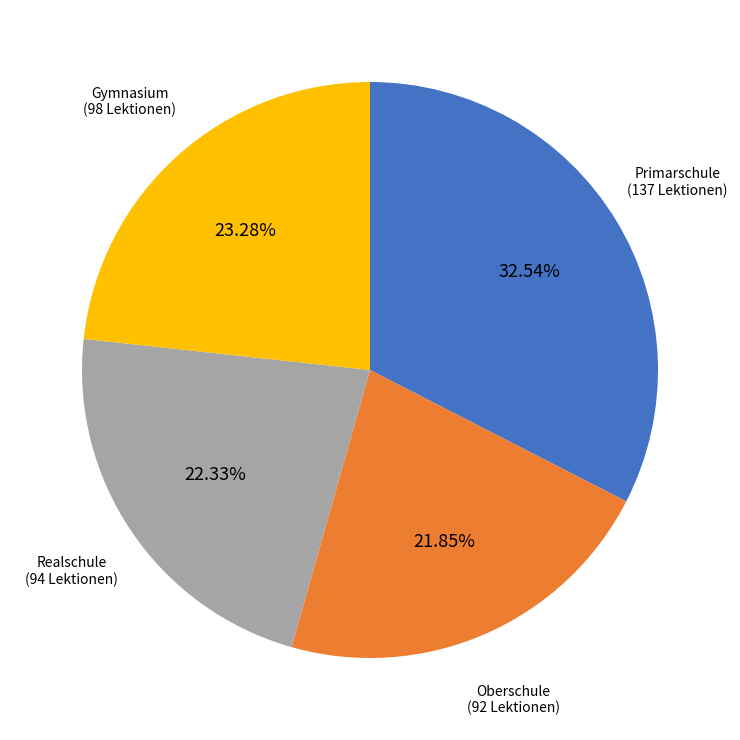

Does any single category account for the majority?

No